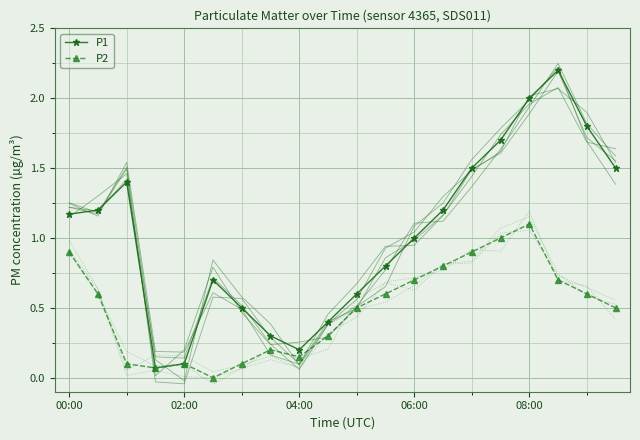

True or false: P1 and P2 intersect in this chart.

False